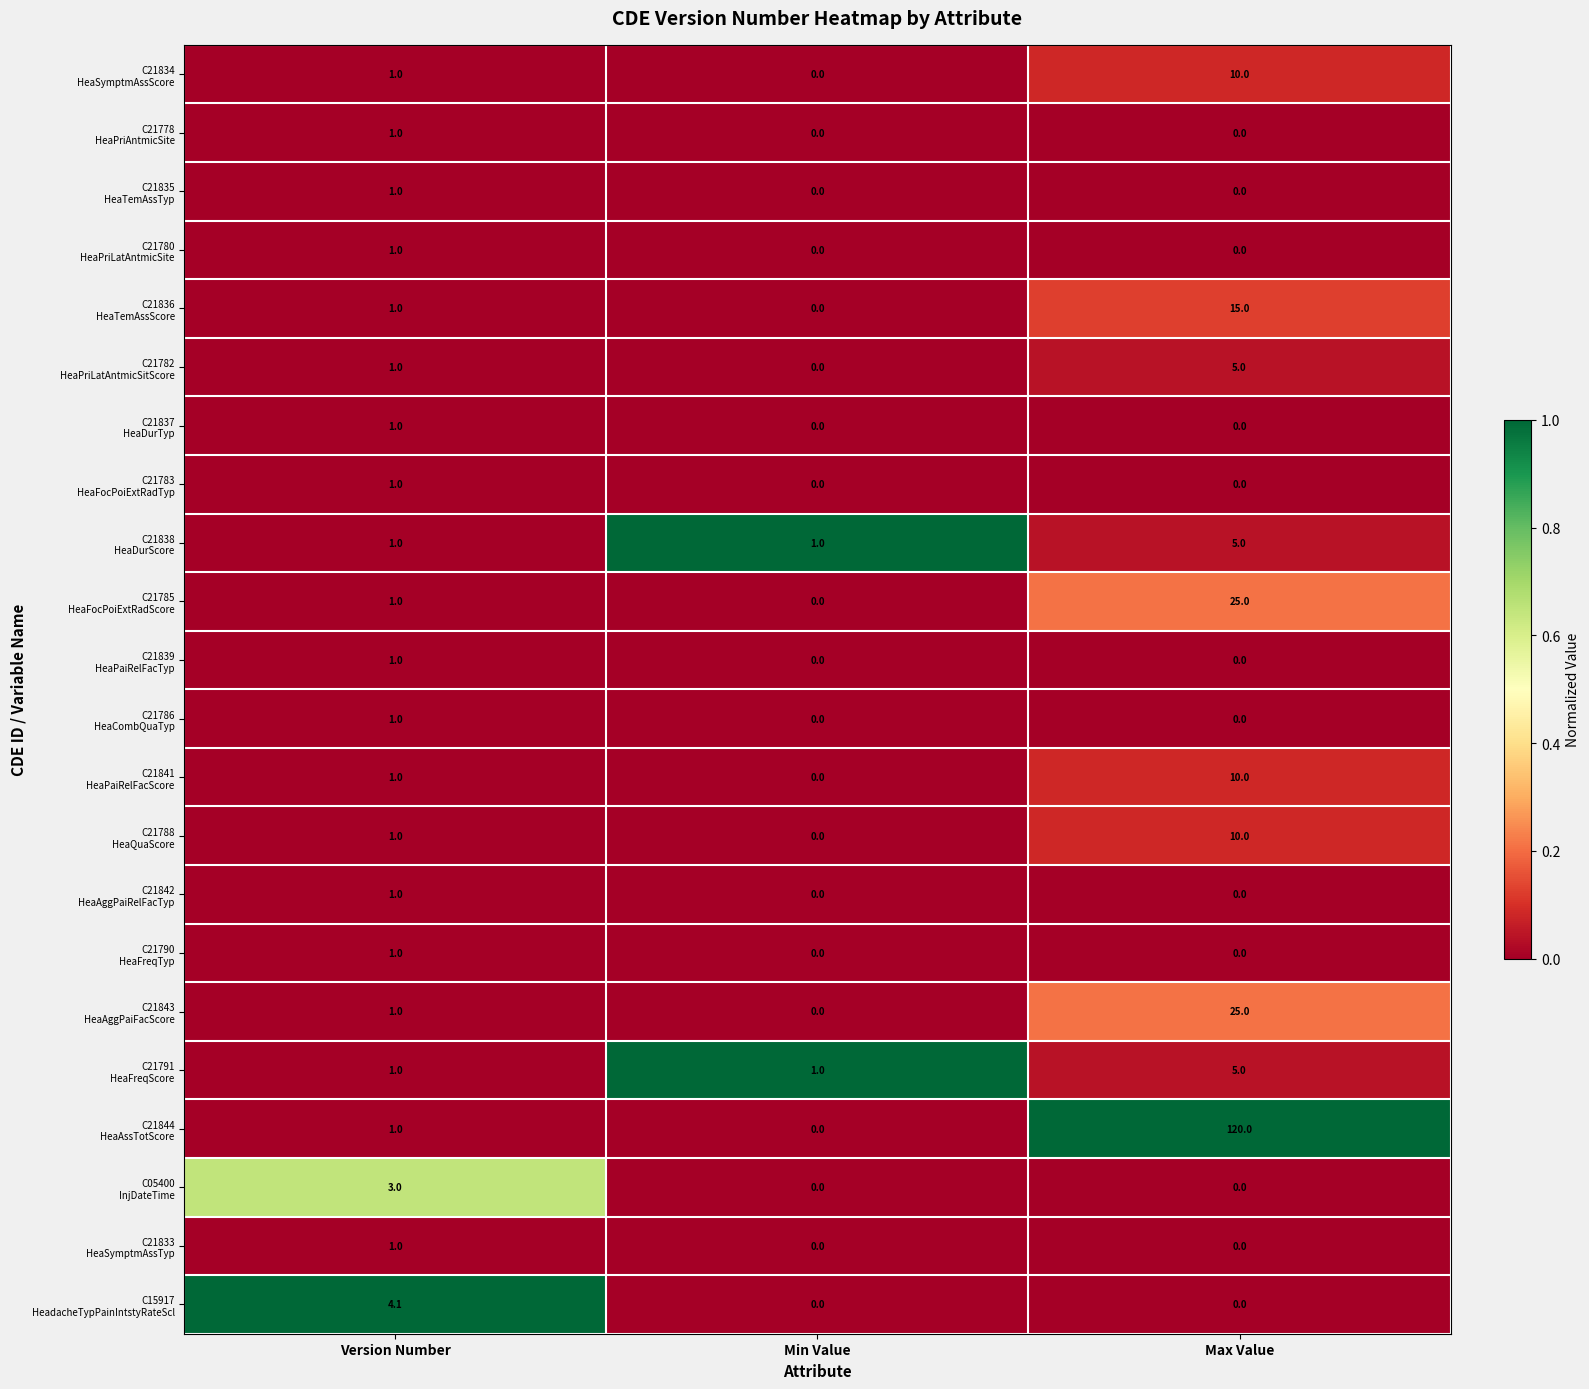

What is the spread (max minus min) of values at Version Number?

3.1